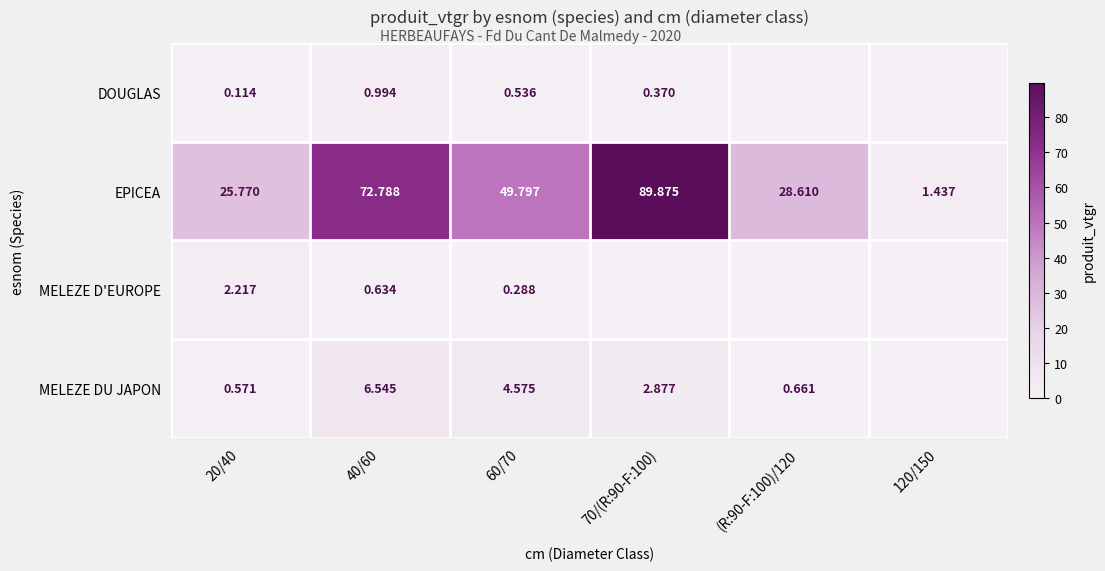

Which label corresponds to the largest value in the chart?

70/(R:90-F:100)